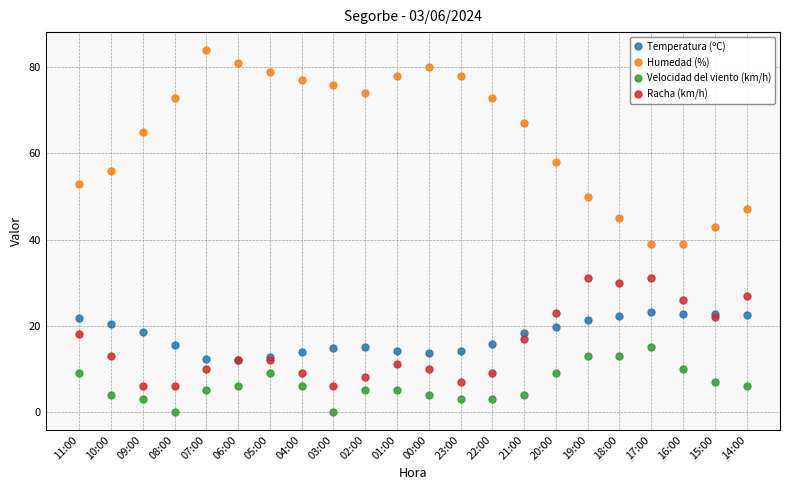

Is it true that Temperatura (ºC) equals 19.7 at 20:00?

True